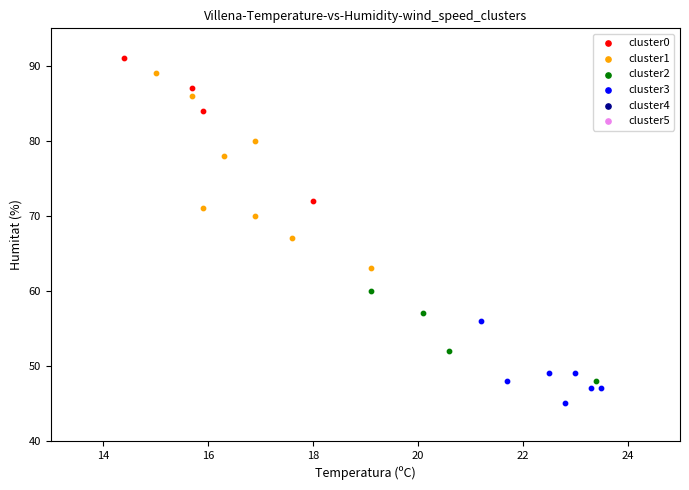

Which series has the widest spread of Y values?

cluster1